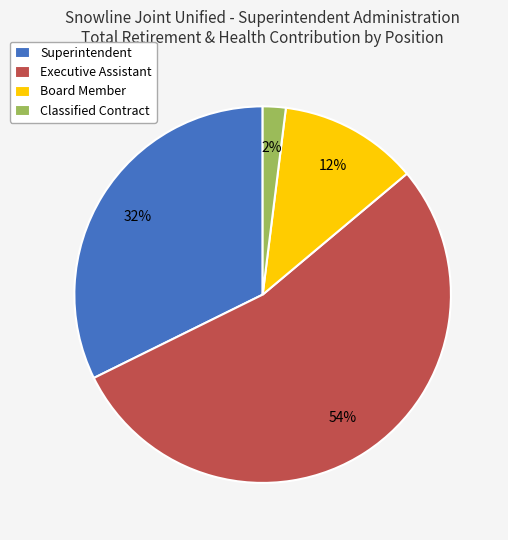

Which has a higher value, Executive Assistant or Classified Contract?

Executive Assistant